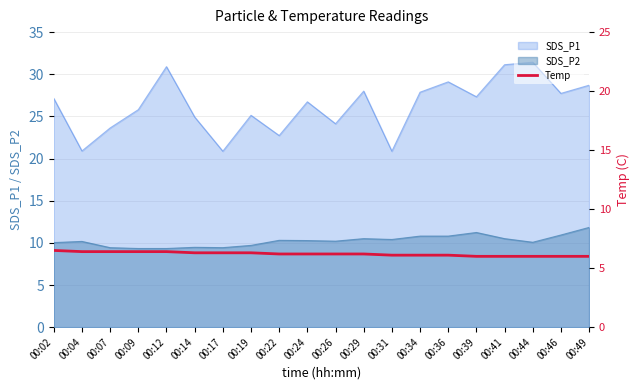

The SDS_P2 series shows 9.5 at 00:14. True or false?

True